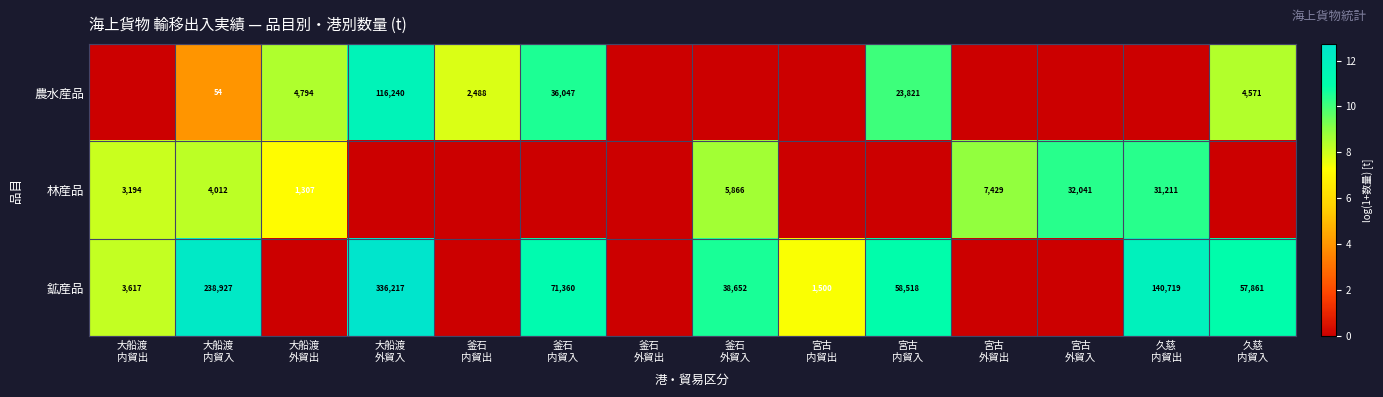

List the labels in order of 農水産品 value, largest first.

大船渡 外貿入, 釜石 内貿入, 宮古 内貿入, 大船渡 外貿出, 久慈 内貿入, 釜石 内貿出, 大船渡 内貿入, 大船渡 内貿出, 釜石 外貿出, 釜石 外貿入, 宮古 内貿出, 宮古 外貿出, 宮古 外貿入, 久慈 内貿出